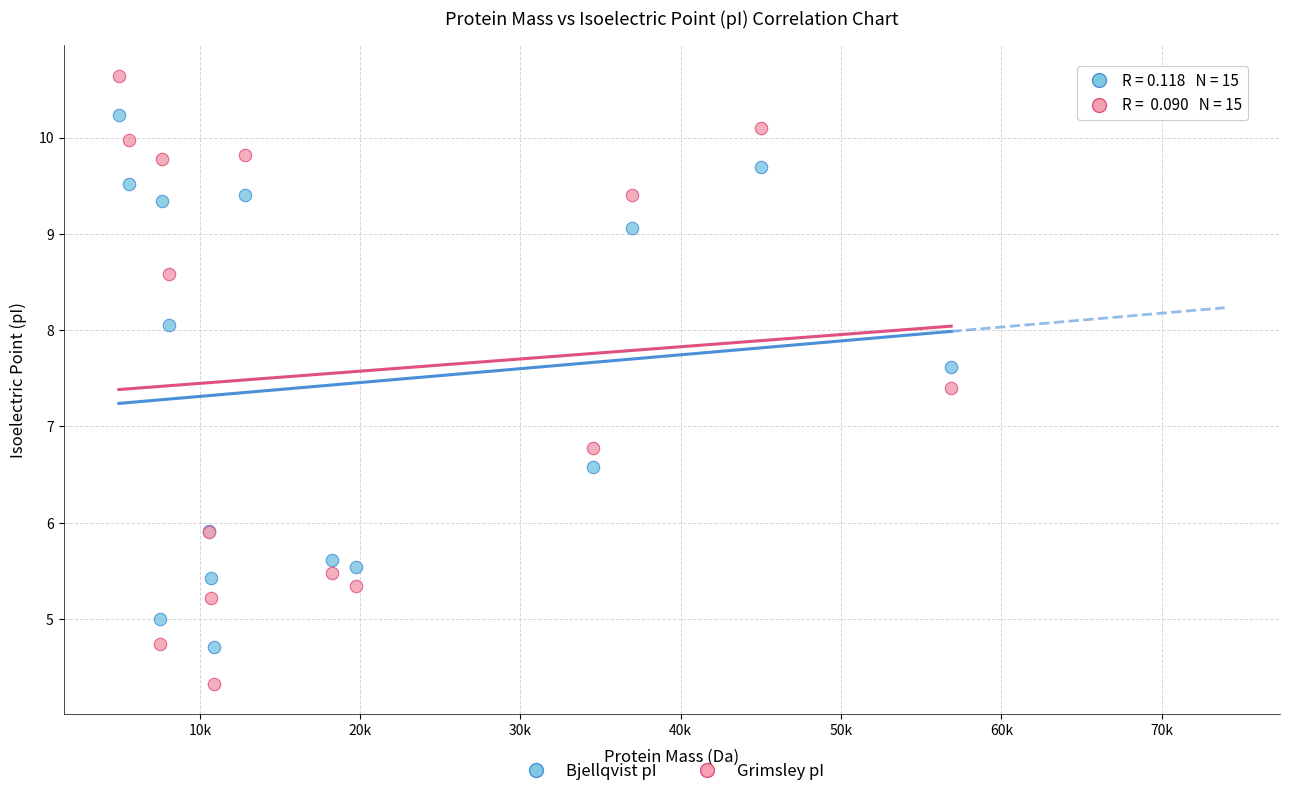

In the Bjellqvist pI series, what Y value is closest to 7?

6.6